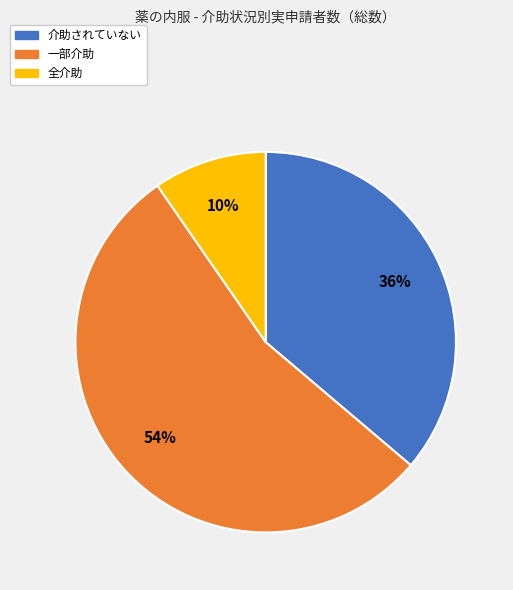

How many segments does this pie chart have?

3